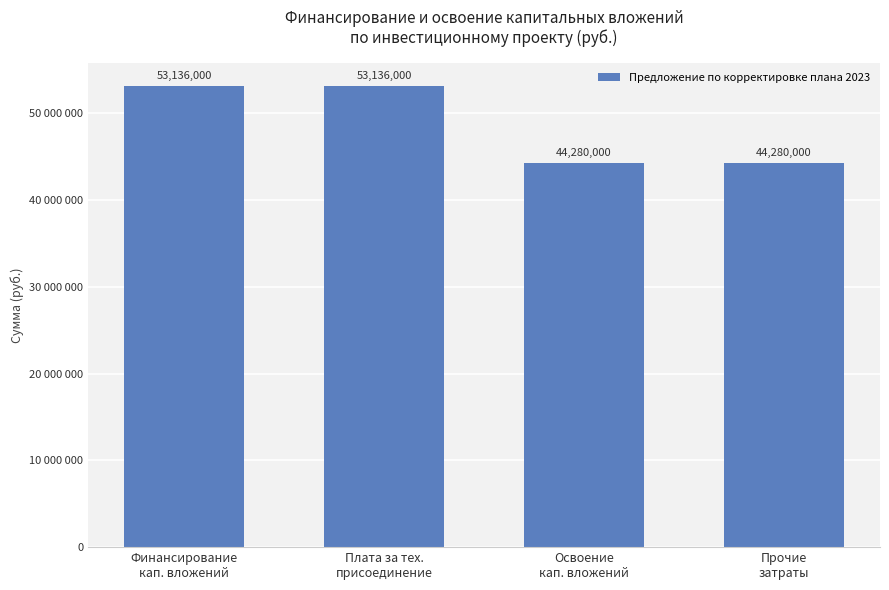

Reading right to left, what are all the values shown in this chart?

Прочие
затраты=44280000	Освоение
кап. вложений=44280000	Плата за тех.
присоединение=53136000	Финансирование
кап. вложений=53136000